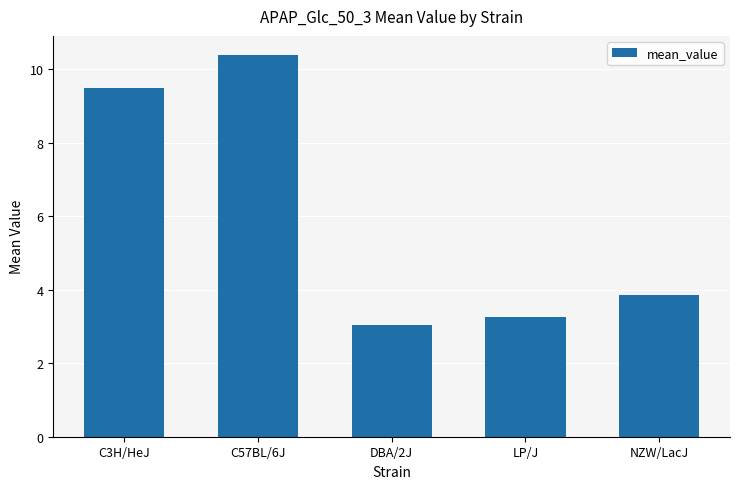

List the labels in order of value, largest first.

C57BL/6J, C3H/HeJ, NZW/LacJ, LP/J, DBA/2J